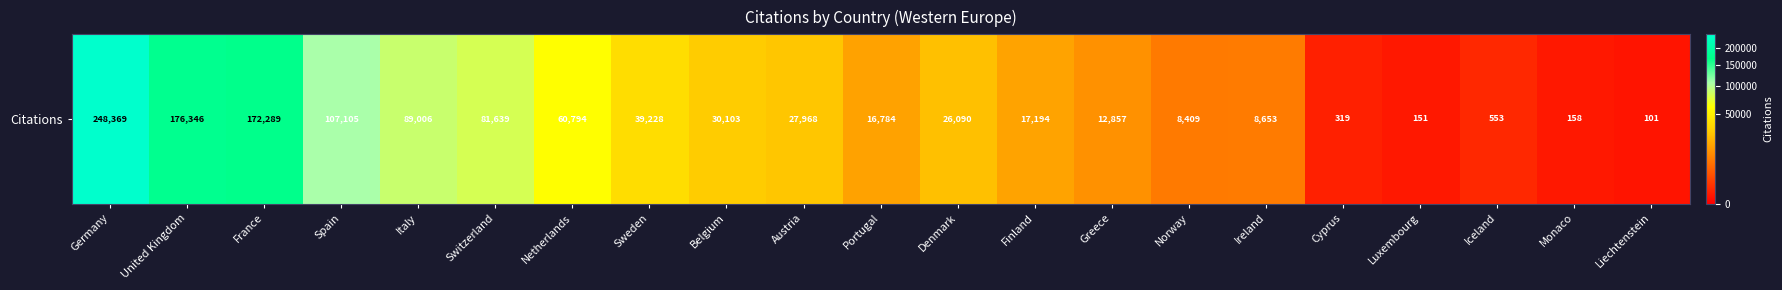

Between Norway and Ireland, which is larger?

Ireland